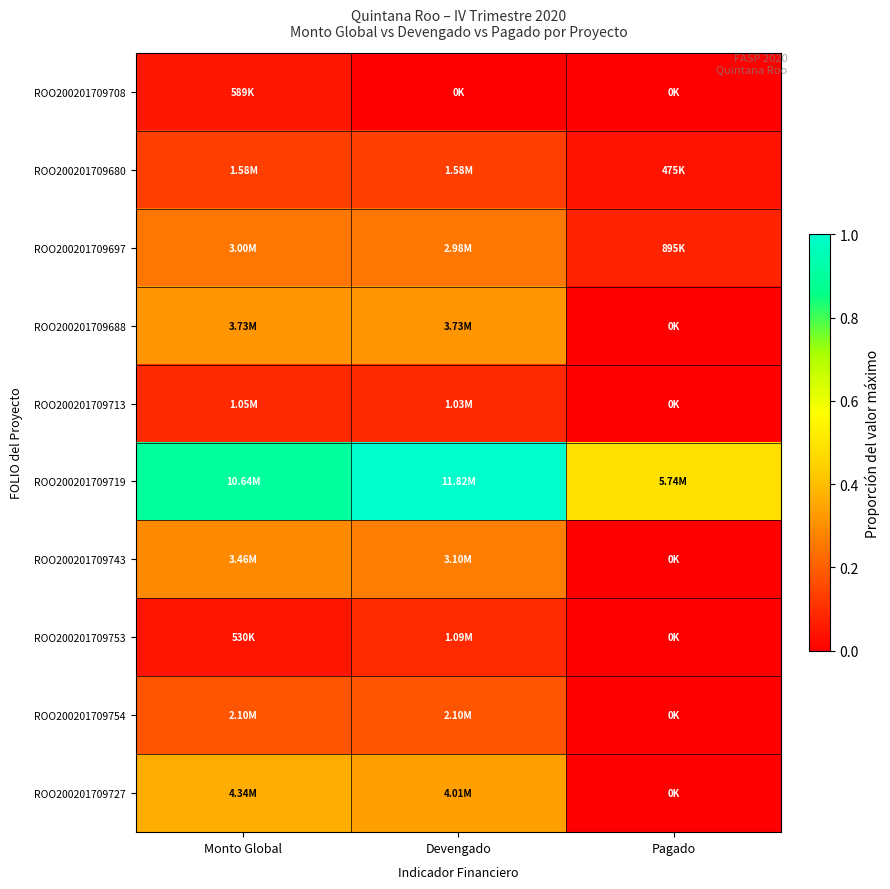

Reading left to right, extract all data points from this chart.

ROO200201709708: Monto Global=0.0	Devengado=0.0	Pagado=0.0
ROO200201709680: Monto Global=0.1	Devengado=0.1	Pagado=0.0
ROO200201709697: Monto Global=0.3	Devengado=0.3	Pagado=0.1
ROO200201709688: Monto Global=0.3	Devengado=0.3	Pagado=0.0
ROO200201709713: Monto Global=0.1	Devengado=0.1	Pagado=0.0
ROO200201709719: Monto Global=0.9	Devengado=1.0	Pagado=0.5
ROO200201709743: Monto Global=0.3	Devengado=0.3	Pagado=0.0
ROO200201709753: Monto Global=0.0	Devengado=0.1	Pagado=0.0
ROO200201709754: Monto Global=0.2	Devengado=0.2	Pagado=0.0
ROO200201709727: Monto Global=0.4	Devengado=0.3	Pagado=0.0